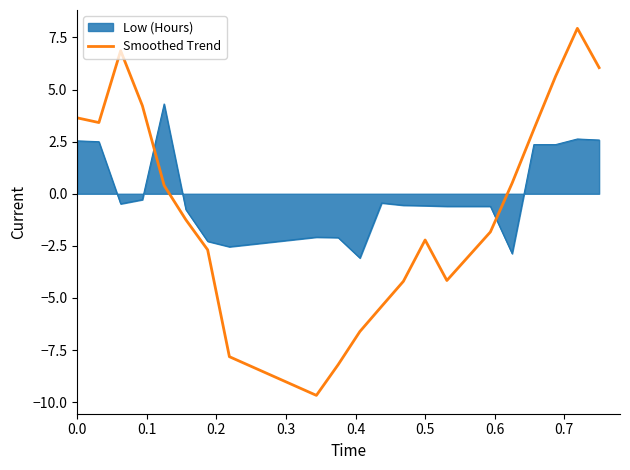

How many distinct data groups are displayed?

2